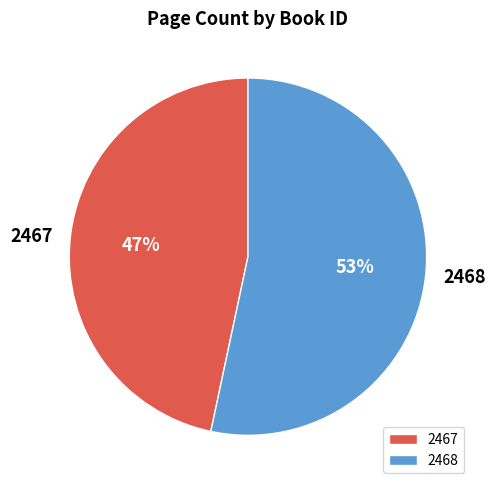

Rank the categories by value from lowest to highest.

2467, 2468